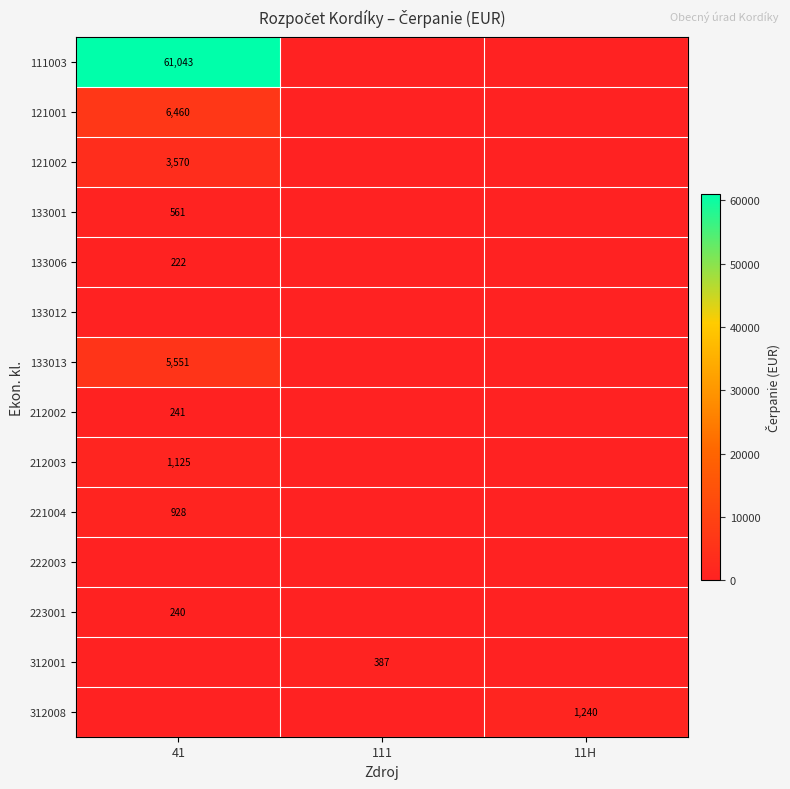

Is it true that 121001 equals 6460 at 41?

True